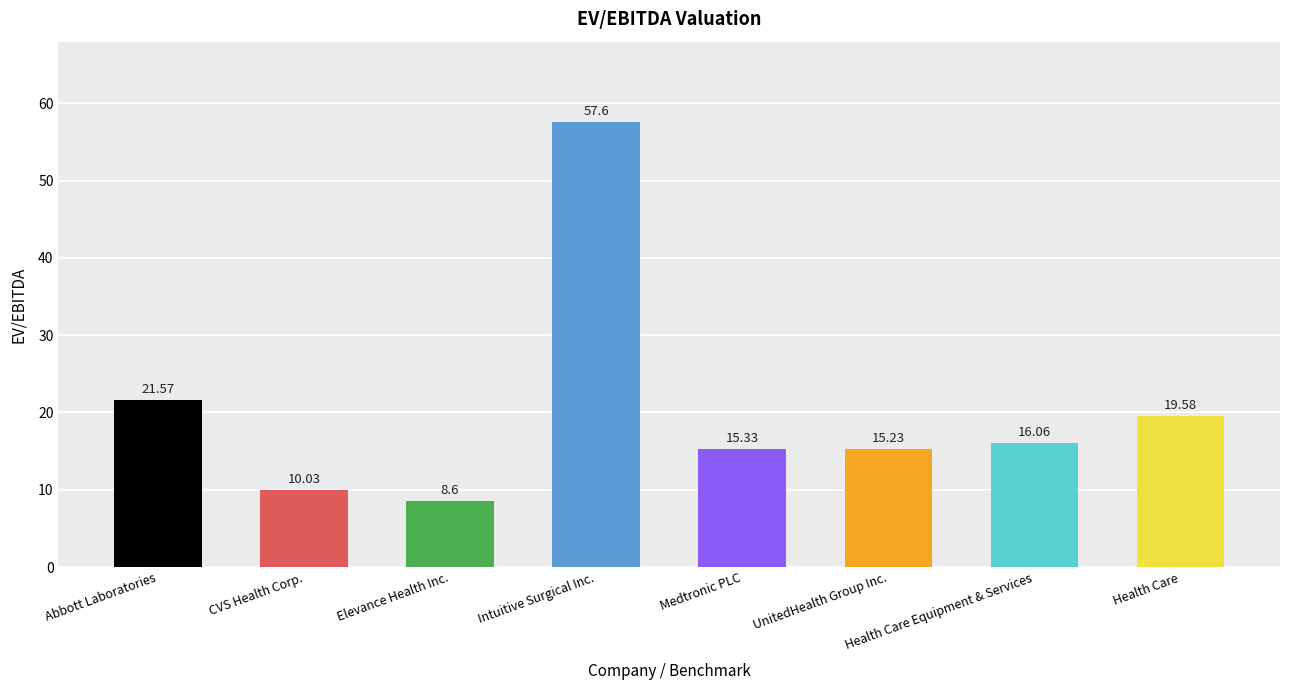

What is the change in value from Medtronic PLC to Health Care Equipment & Services?

+0.7